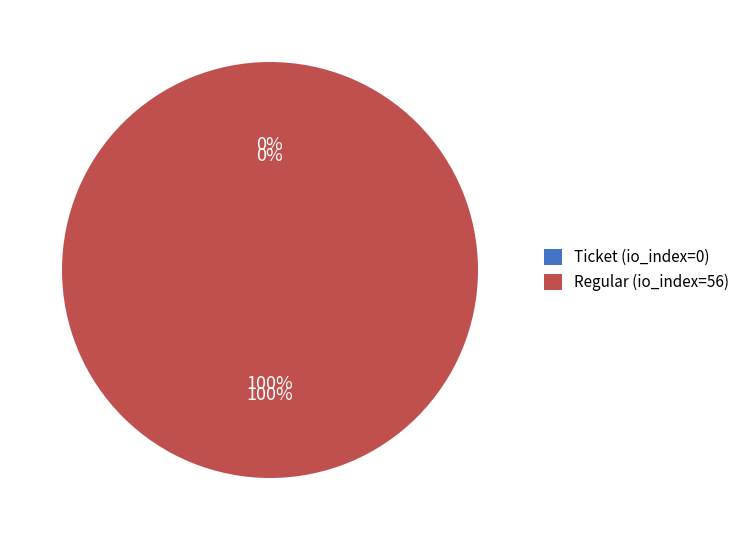

How many segments does this pie chart have?

2